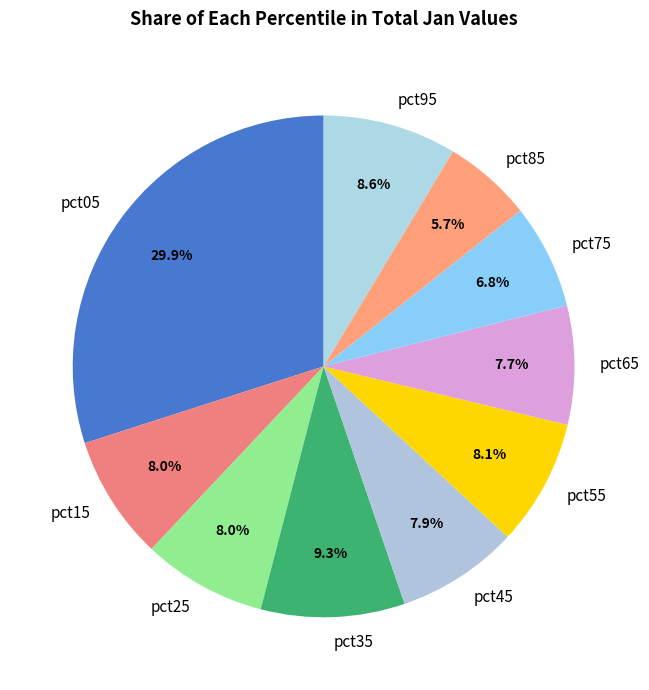

Does pct35 represent more than half of the total?

No